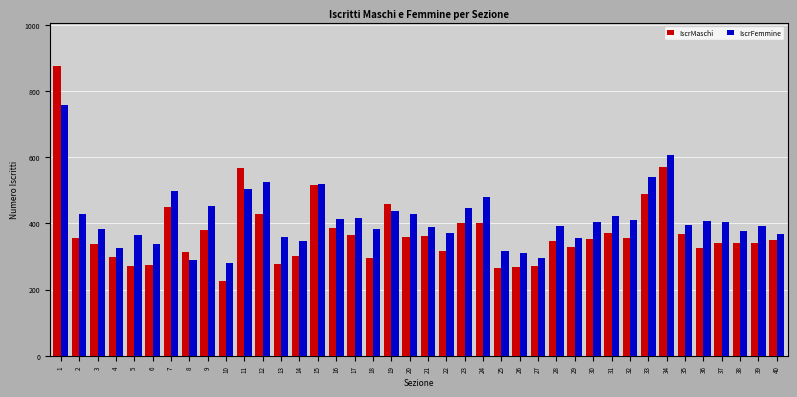

What is the difference between the maximum and second lowest values in the IscrMaschi series?

609